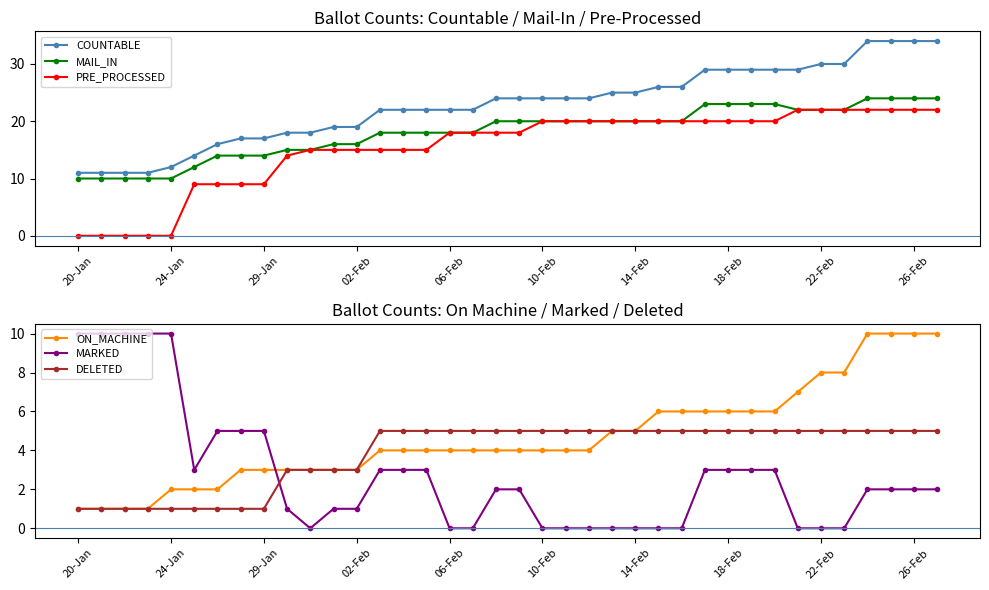

What is the highest value of the PRE_PROCESSED series?

22